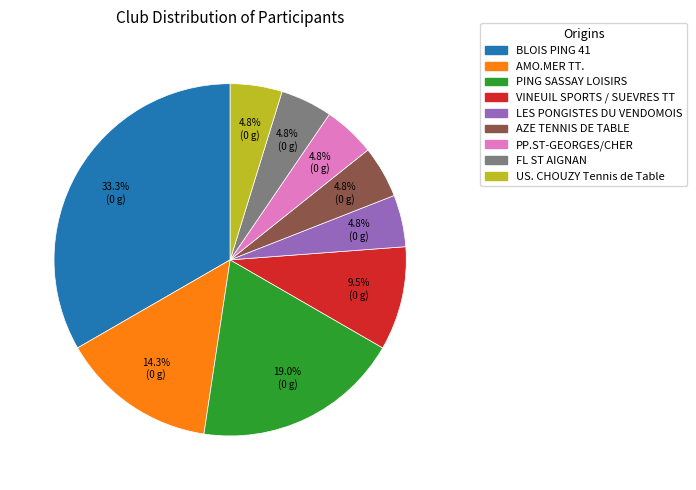

Does AMO.MER TT. represent more than half of the total?

No